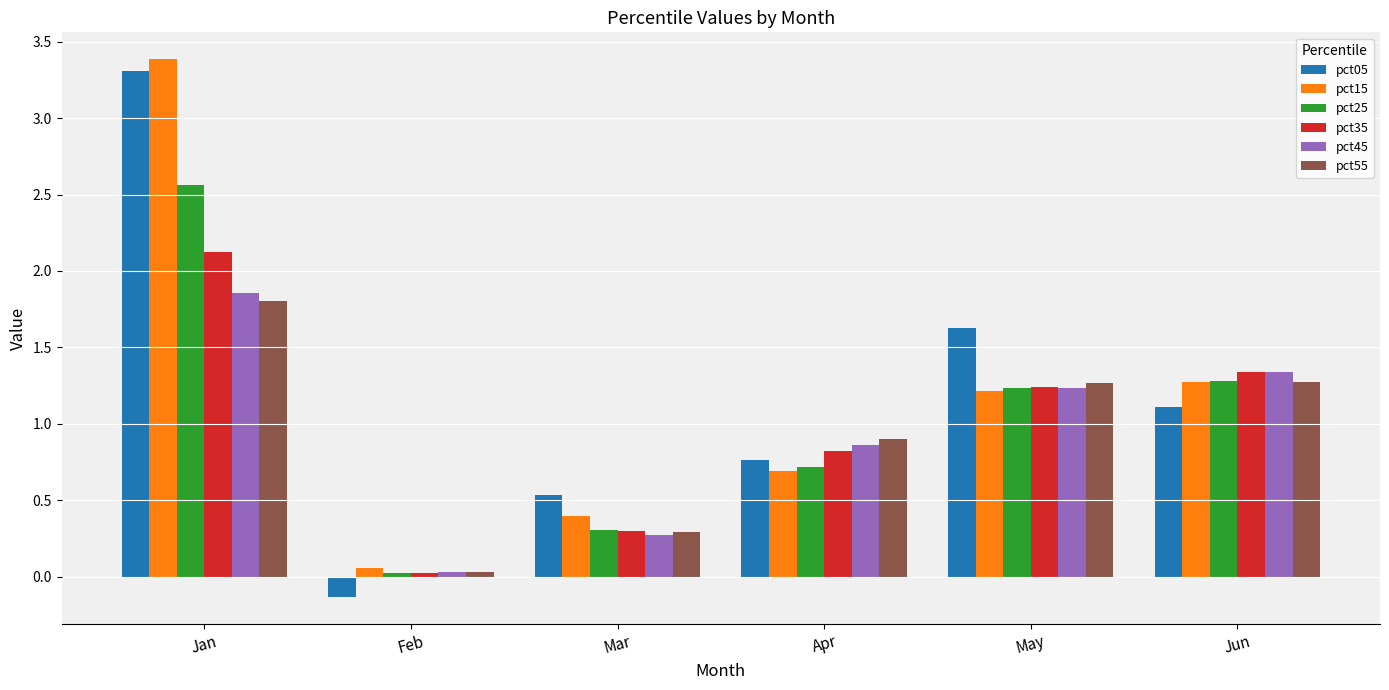

The pct55 series shows 1.8 at Jan. True or false?

True